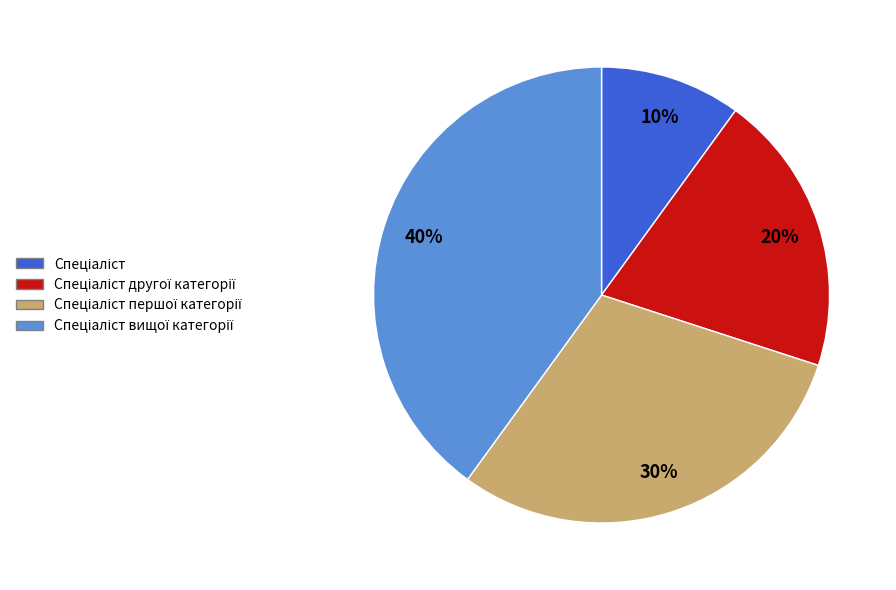

Does any single category account for the majority?

No